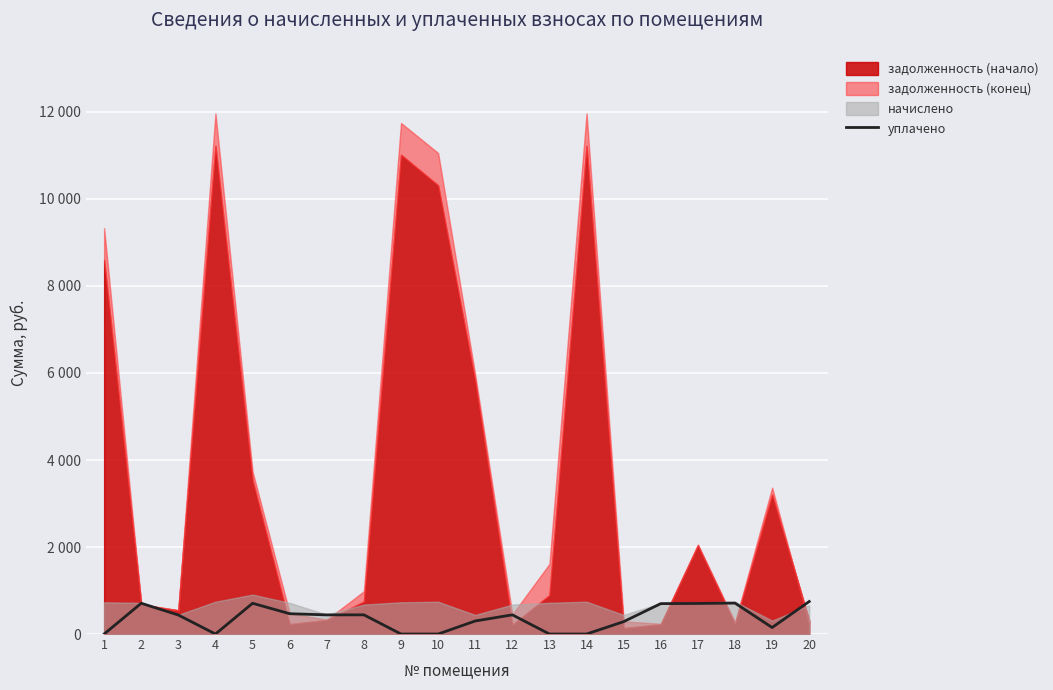

Reading left to right, what are all the values shown in this chart?

0.0	707.0	437.0	0.0	707.0	467.0	440.0	441.0	0.0	0.0	300.0	440.9	0.0	0.0	285.0	699.0	703.0	711.0	150.0	747.5